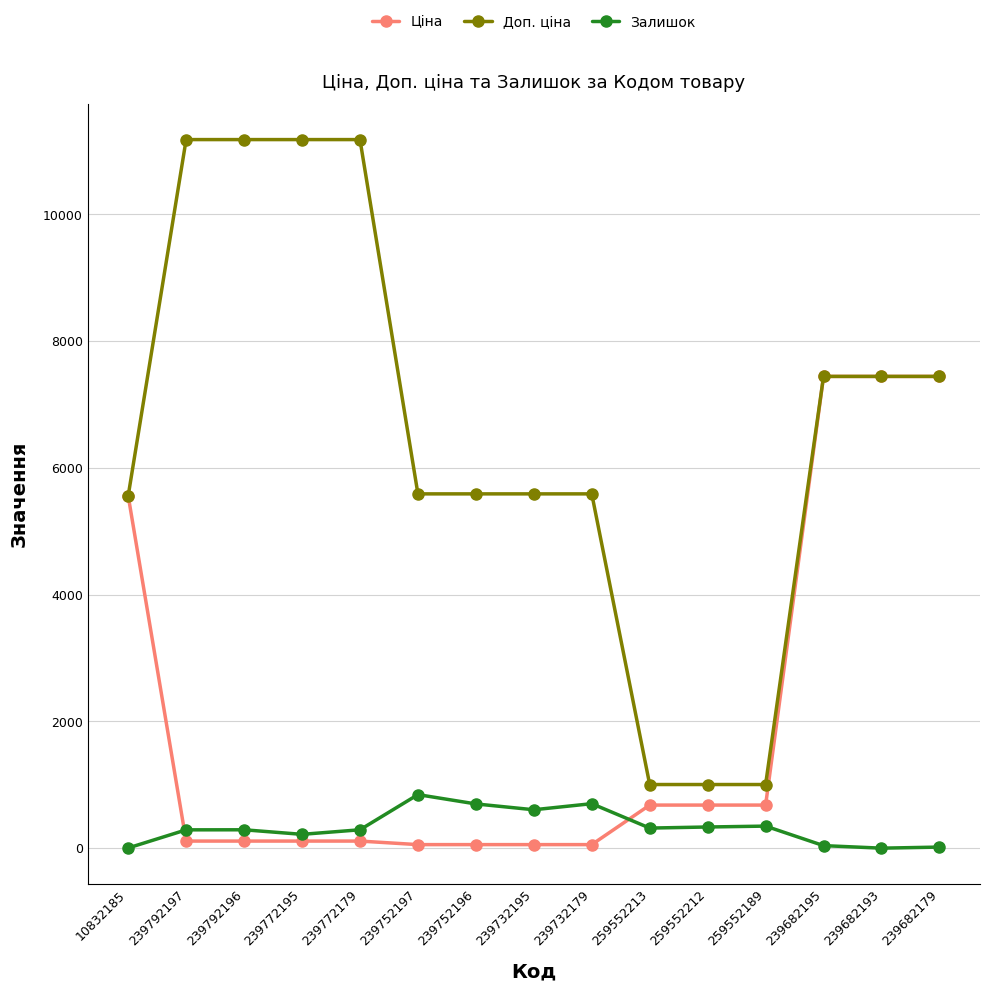

True or false: Доп. ціна and Залишок cross at least once.

False